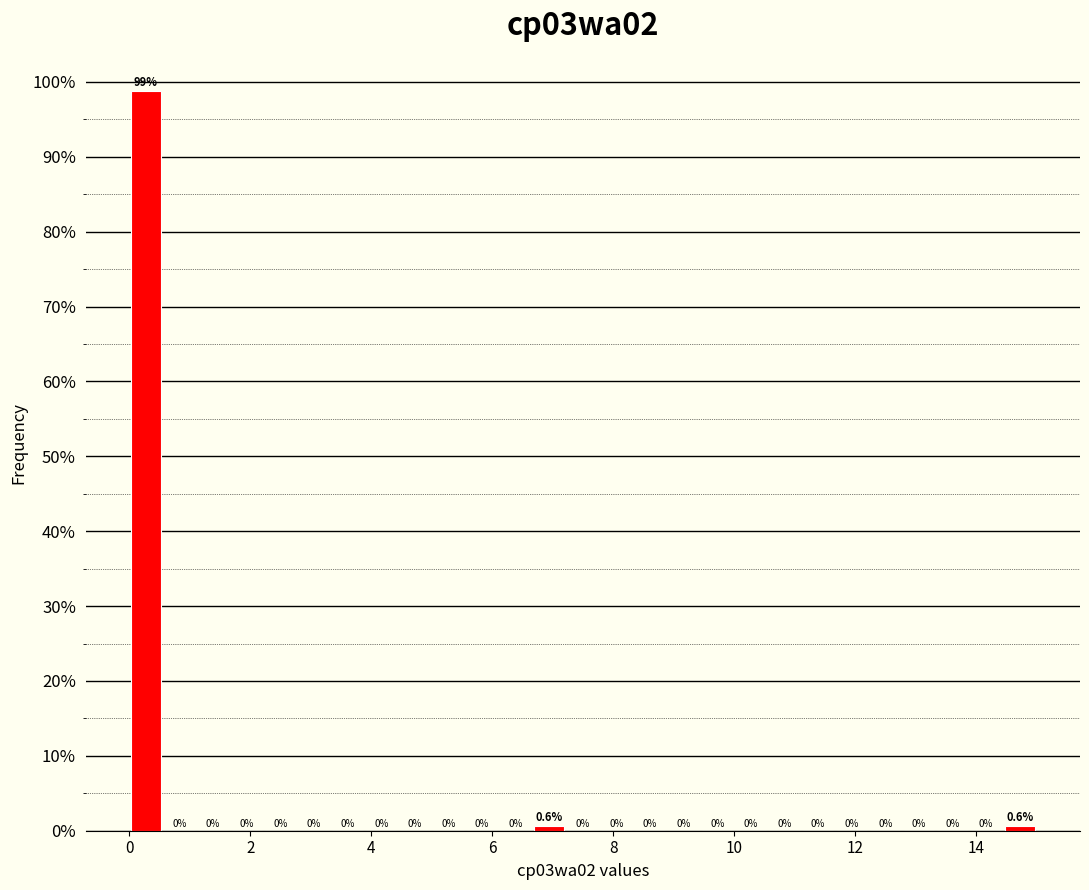

Around what value on the x-axis is the tallest bar? Give the approximate position of its centre, as read against the axis.

0.2